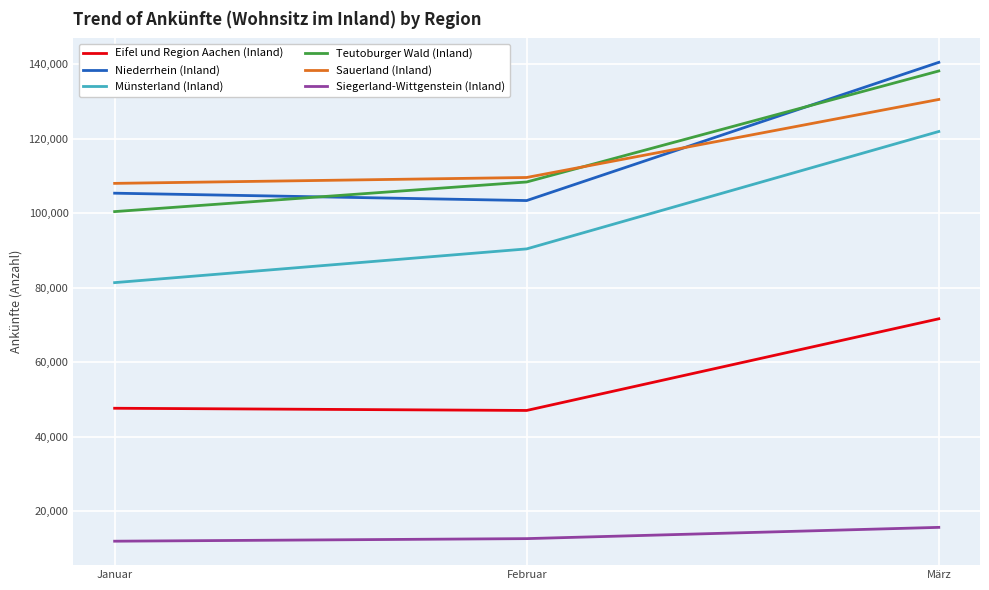

At which label is Sauerland (Inland) closest to 119266?

Februar